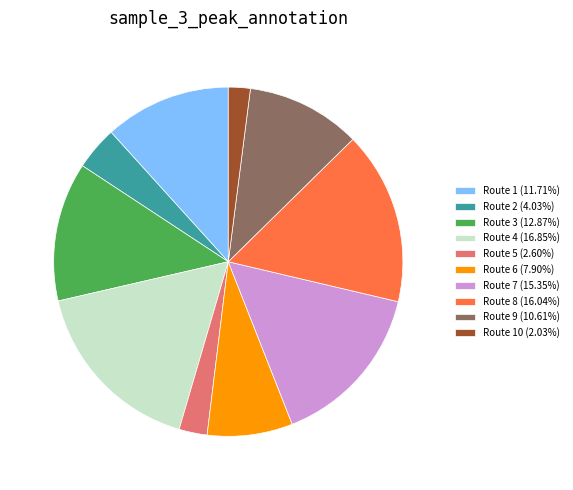

What is the ratio of the value at Route 9 (10.61%) to the value at Route 6 (7.90%)?

1.3